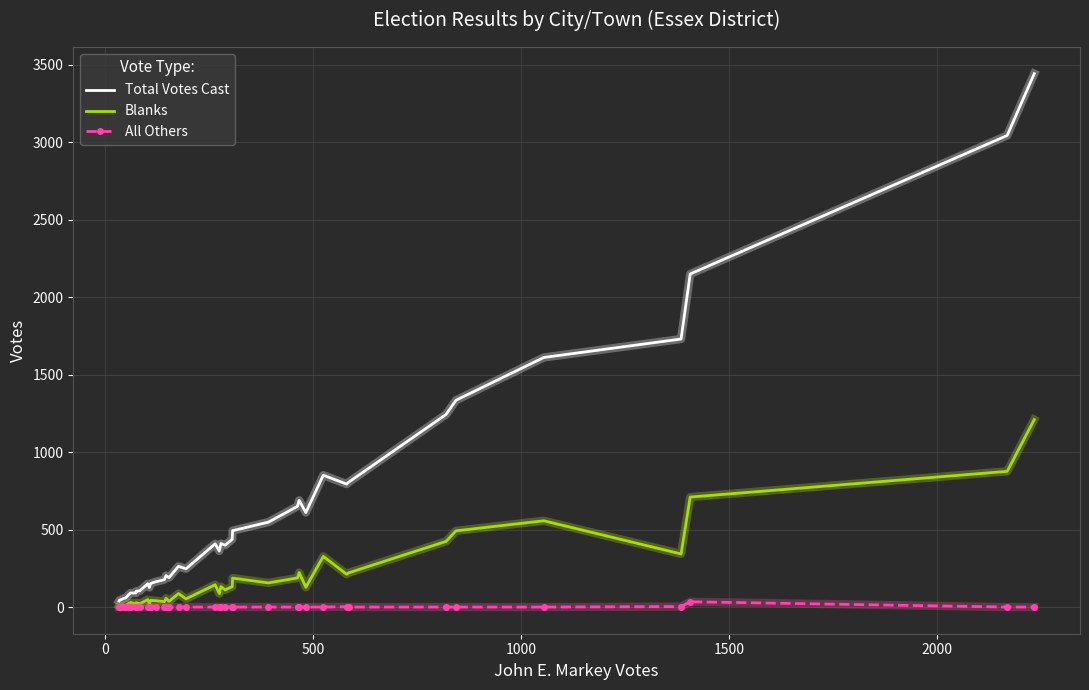

True or false: Total Votes Cast and Blanks cross at least once.

False